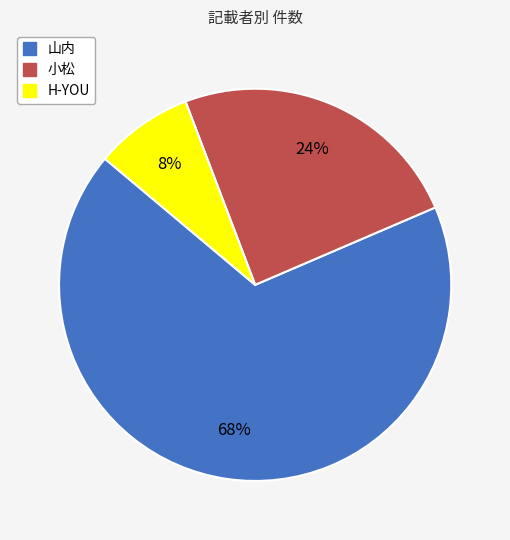

Which category accounts for the majority?

山内